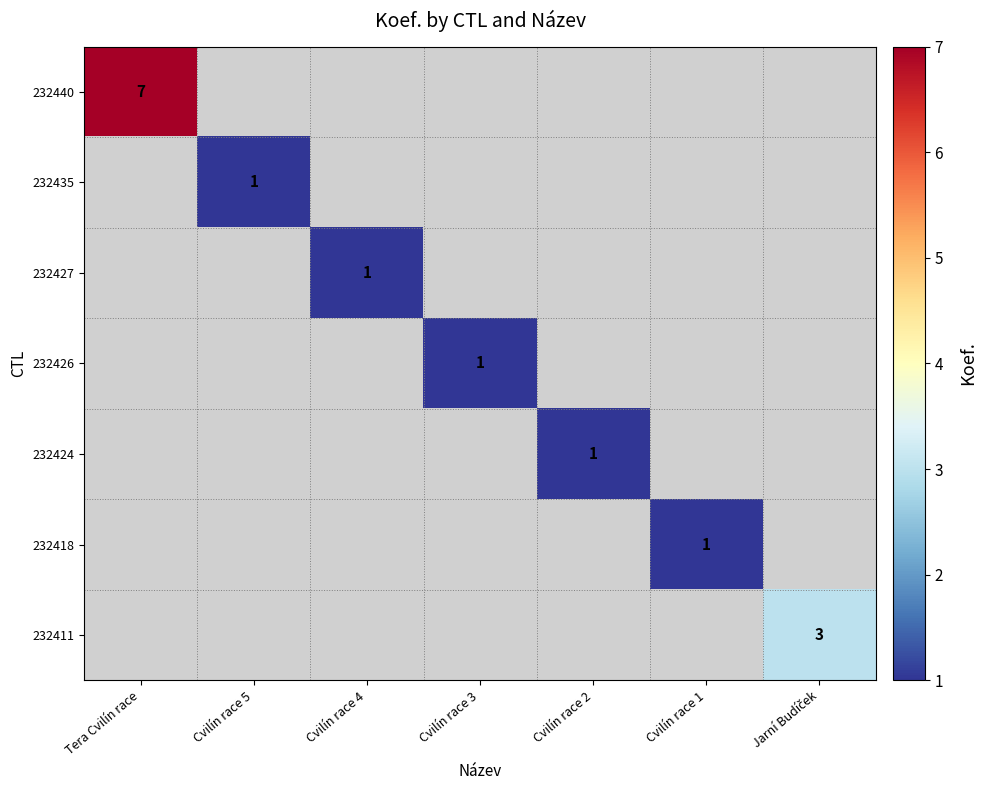

At how many categories does at least one series exceed 5?

1